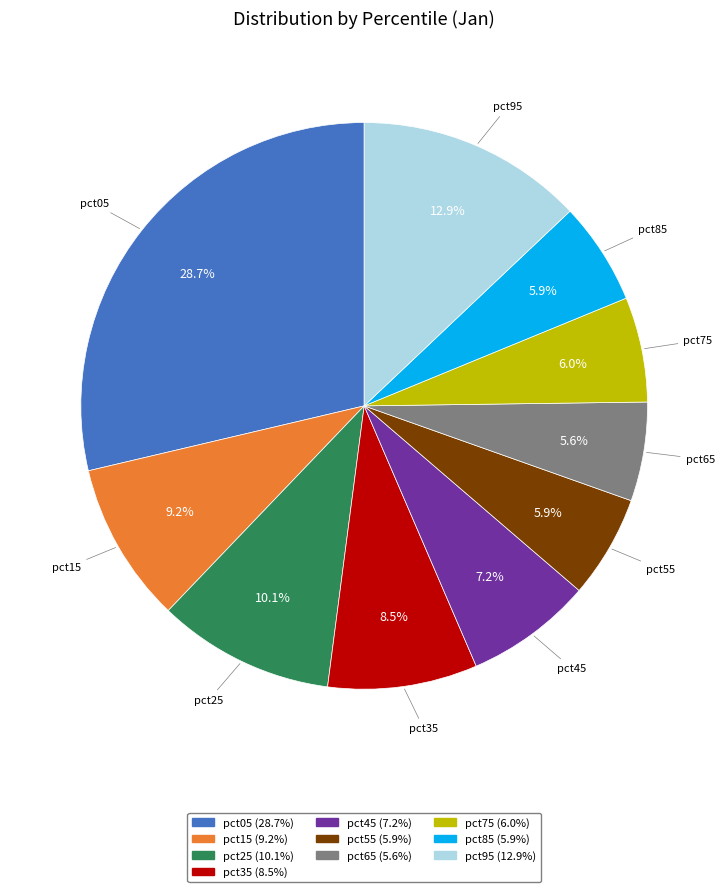

Which slice is the largest?

pct05